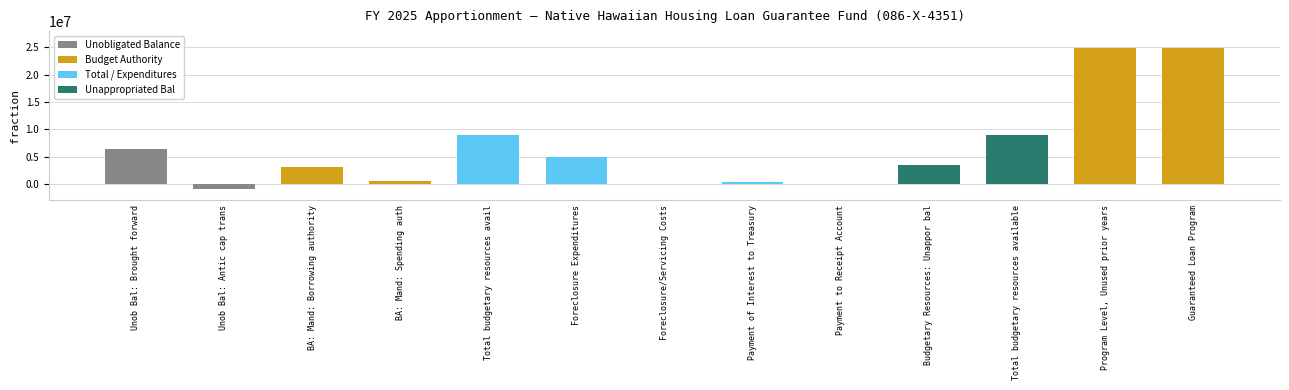

What is the greatest value displayed?

24953332